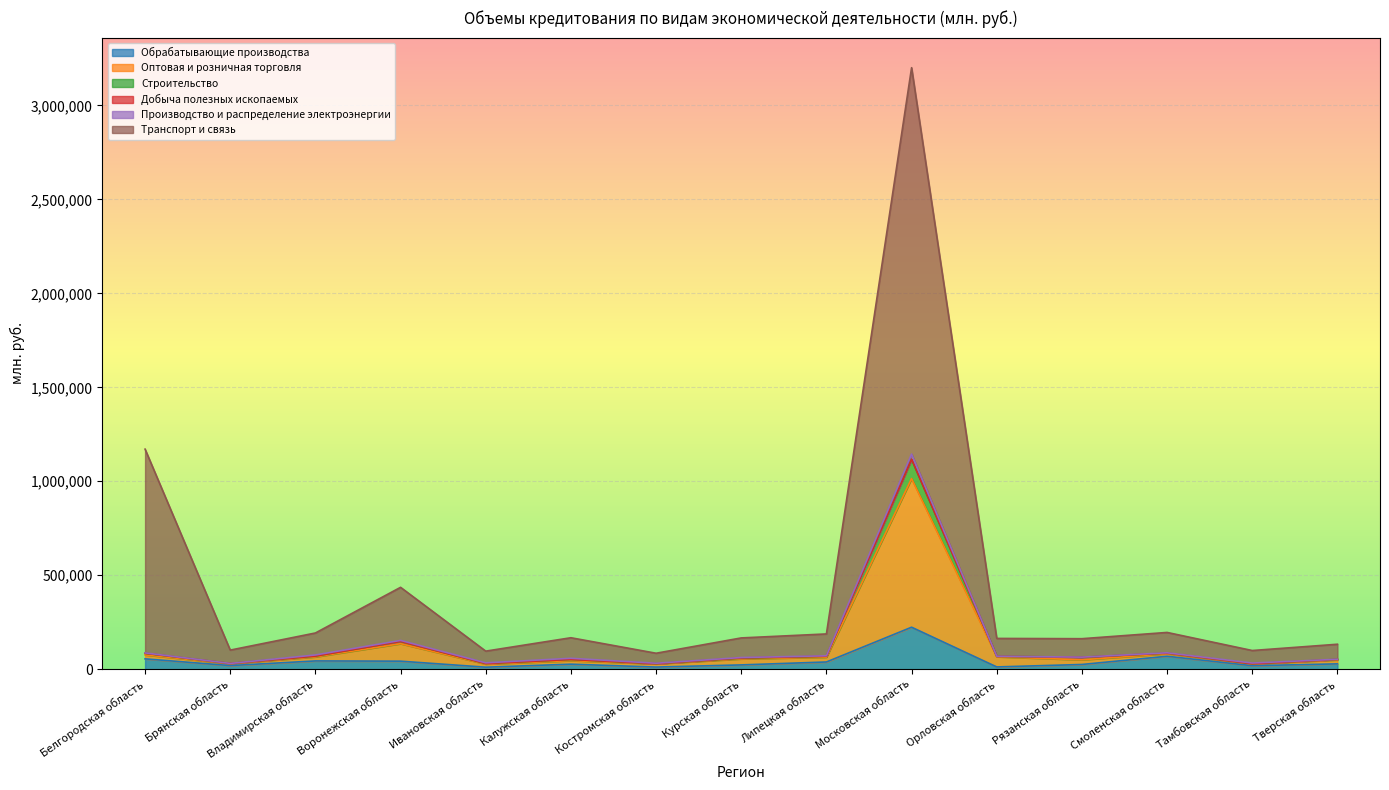

What is the label of the 7th point from the left?

Костромская область